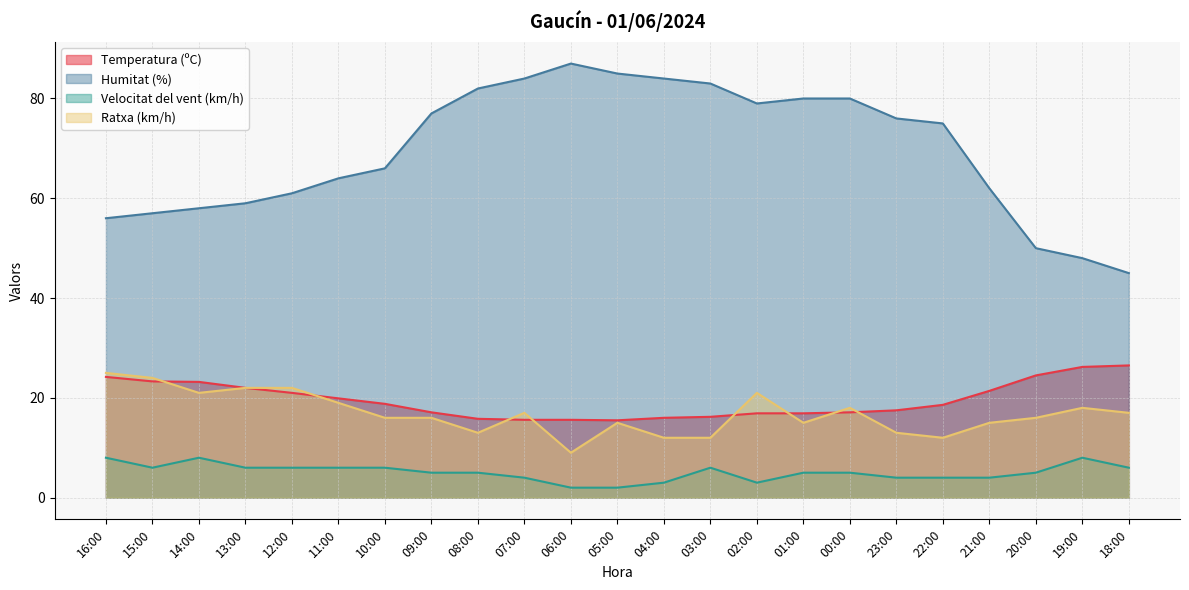

Is it true that Velocitat del vent (km/h) equals 6.0 at 11:00?

True